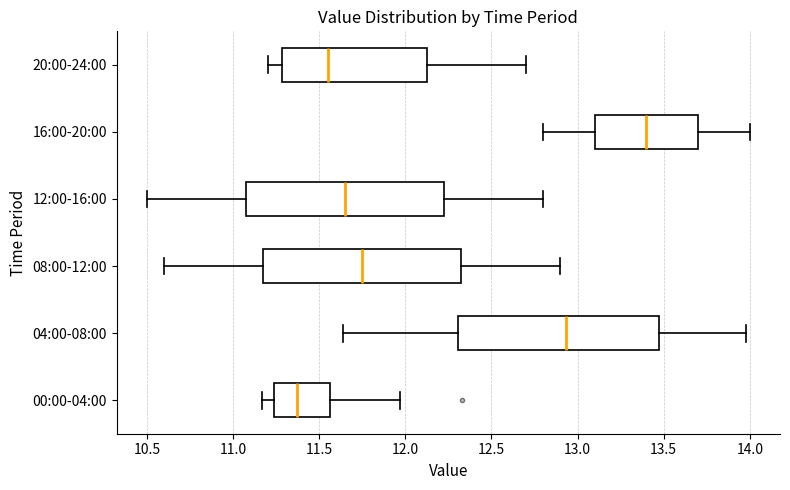

Where is the left edge of the box for 20:00-24:00 on the x-axis? The values are not printed on the chart, so give them approximately, as read against the axis.

11.30